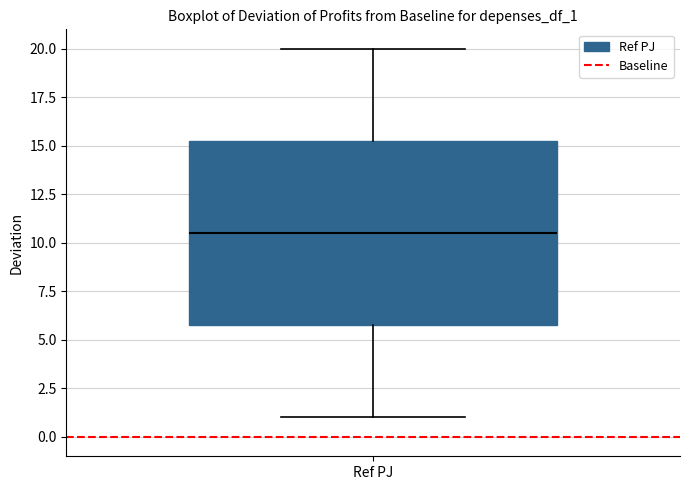

Transcribe this box plot: give where the median line is, the range the box spans, and where the two whiskers end, as read against the y-axis. The values are not printed on the chart, so give them approximately, as read against the axis.

median 10.5, box 6.0 to 15.5, whiskers 1.0 to 20.0